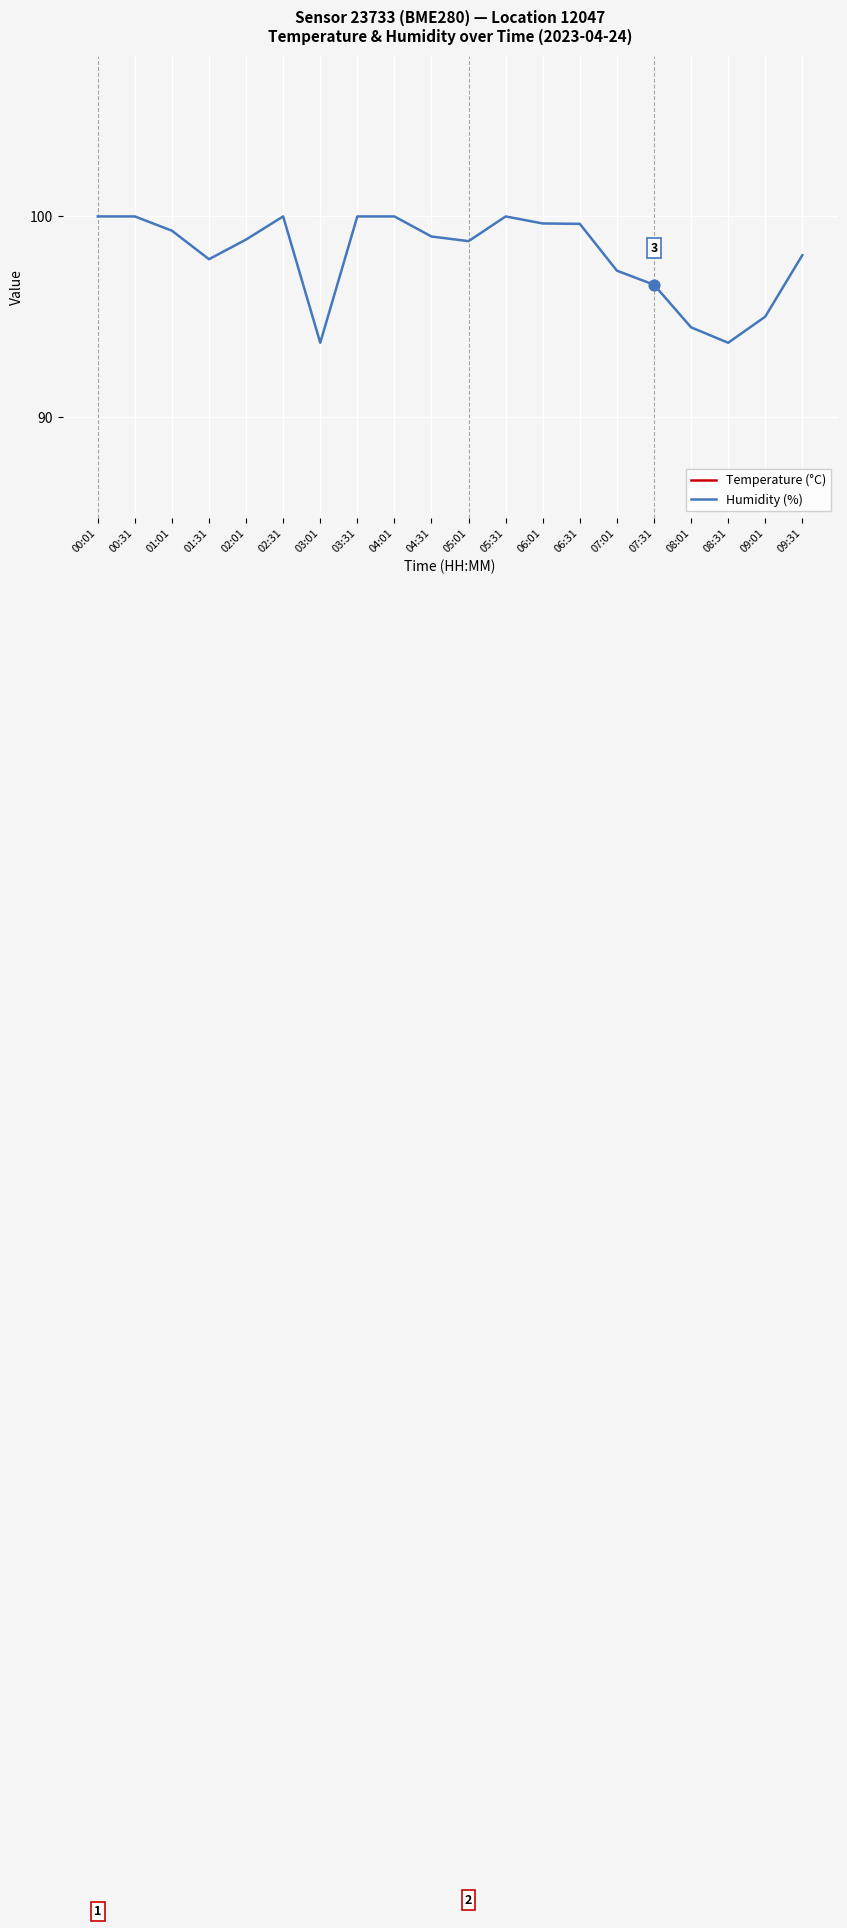

At which category is the sum across all series the highest?

03:31